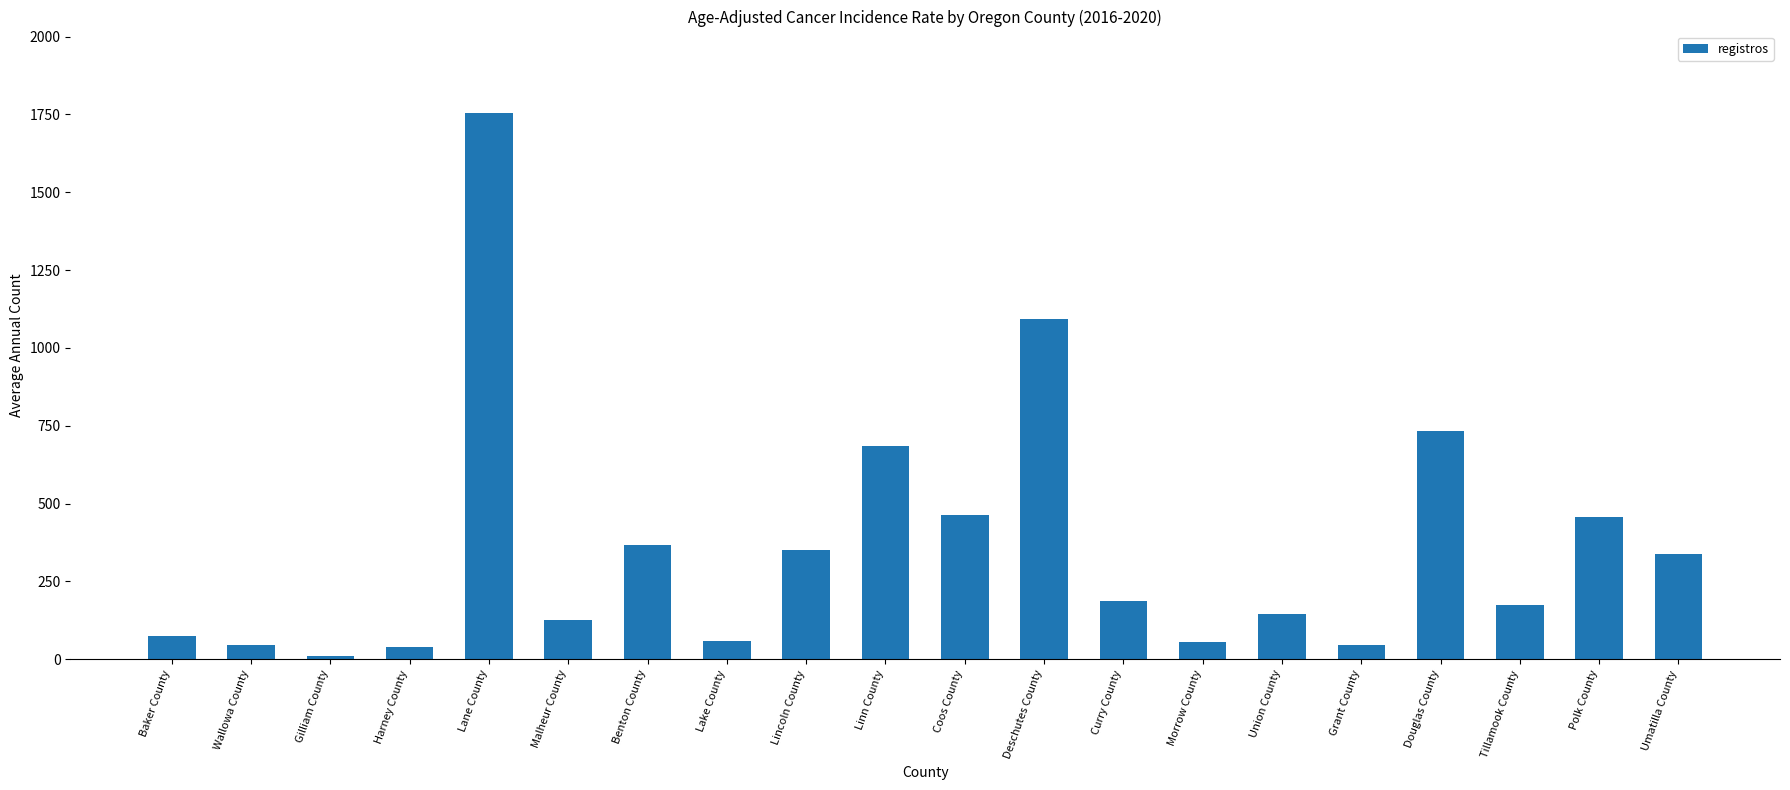

What is the label of the 20th bar from the right?

Baker County